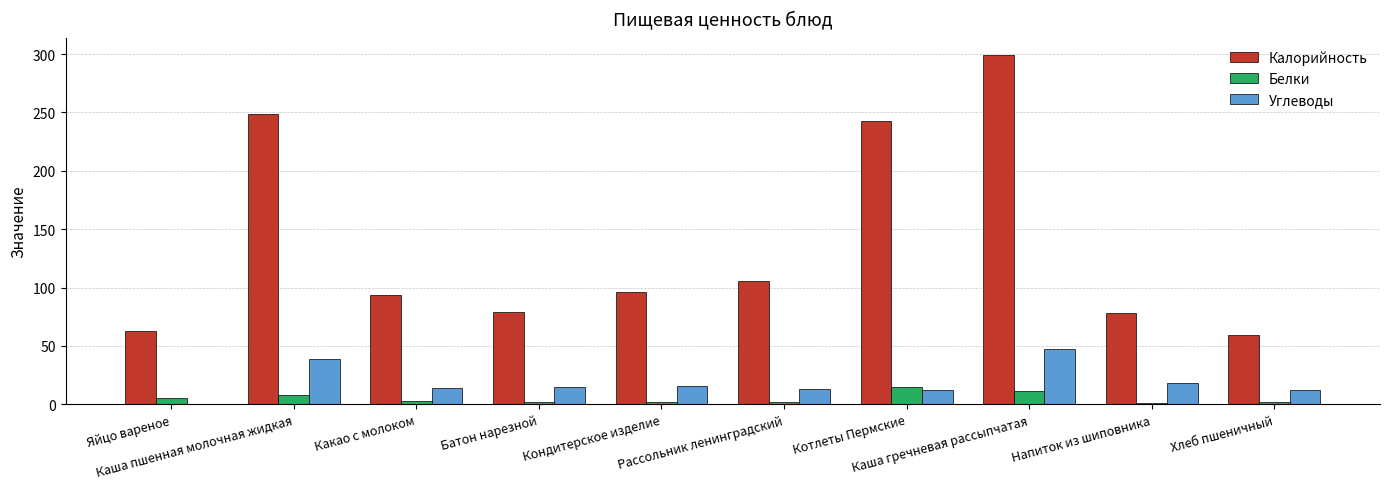

What is the sum of all Калорийность values?

1366